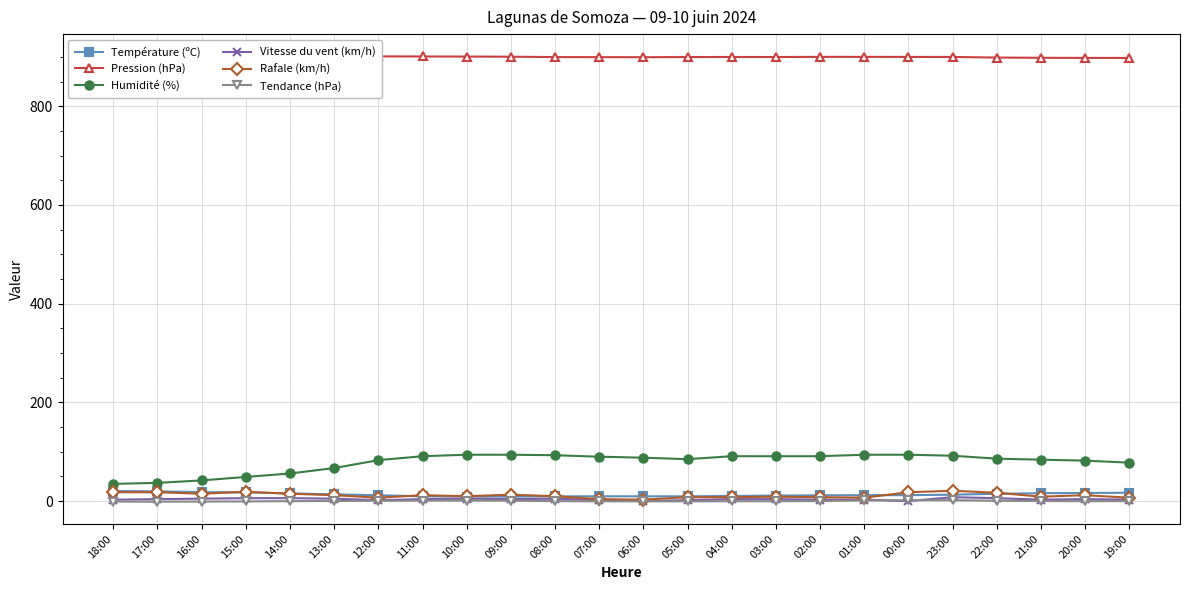

The Rafale (km/h) series shows 7.0 at 01:00. True or false?

True